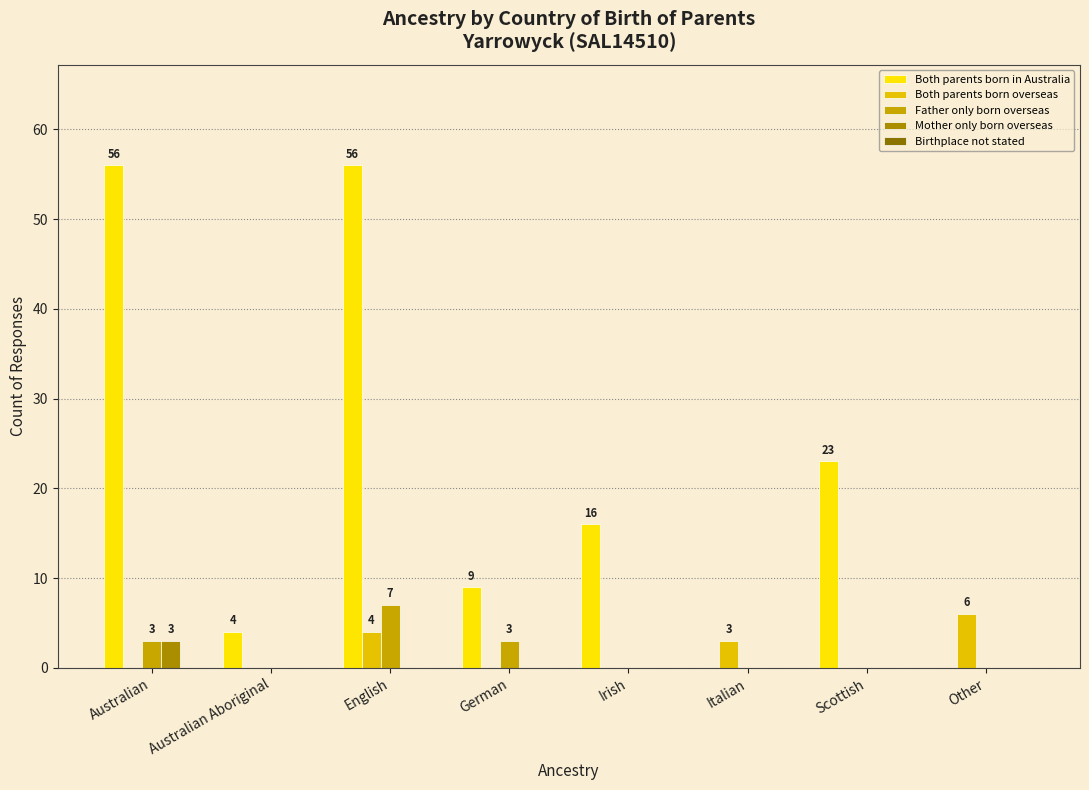

Which series has the largest total across all categories?

Both parents born in Australia